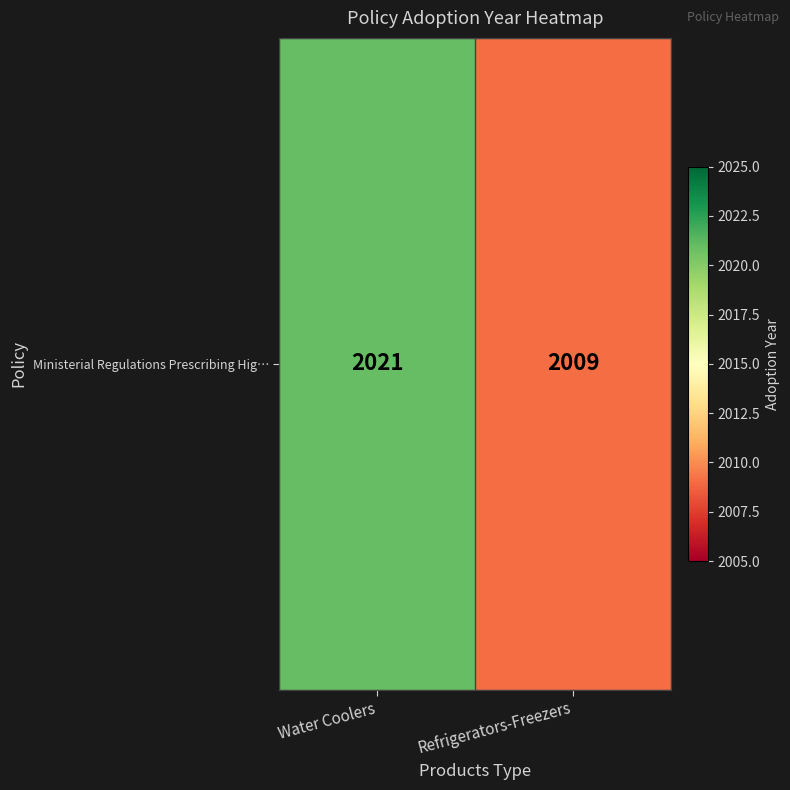

How many data points are less than 2021?

1